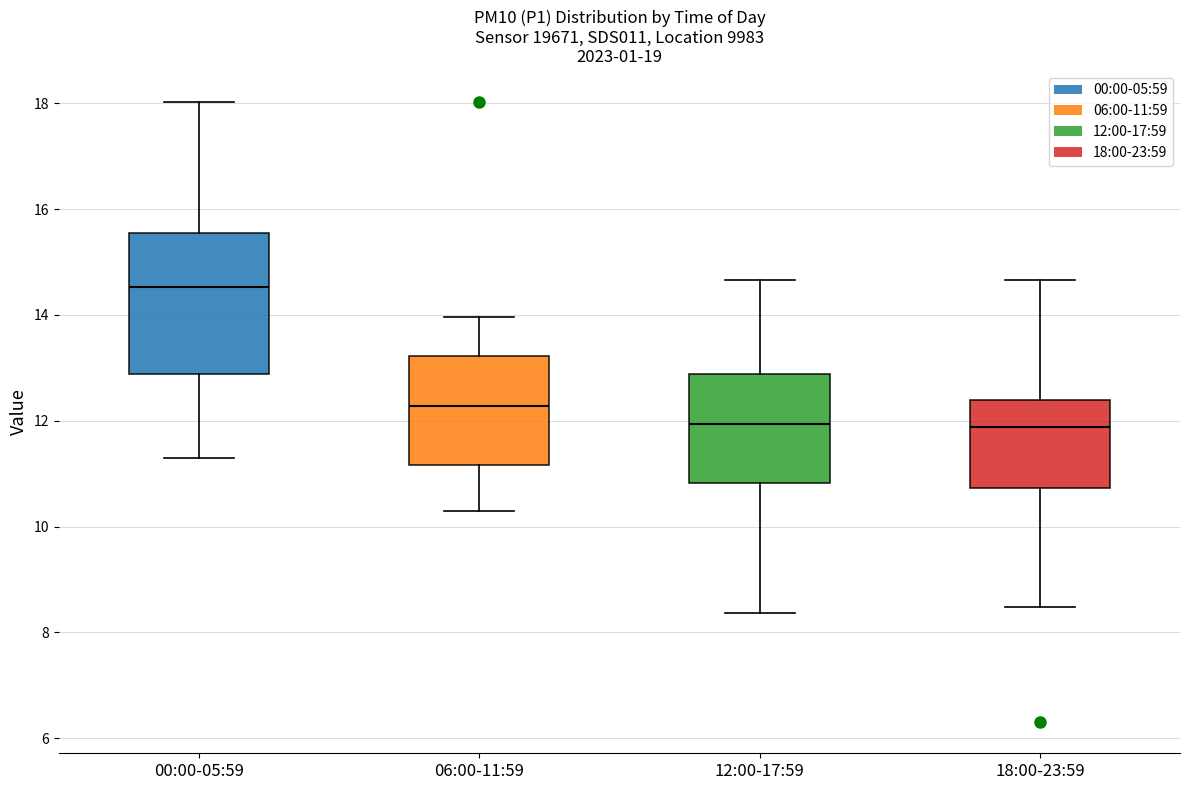

Which box is the tallest, from its lower edge to its upper edge?

00:00-05:59